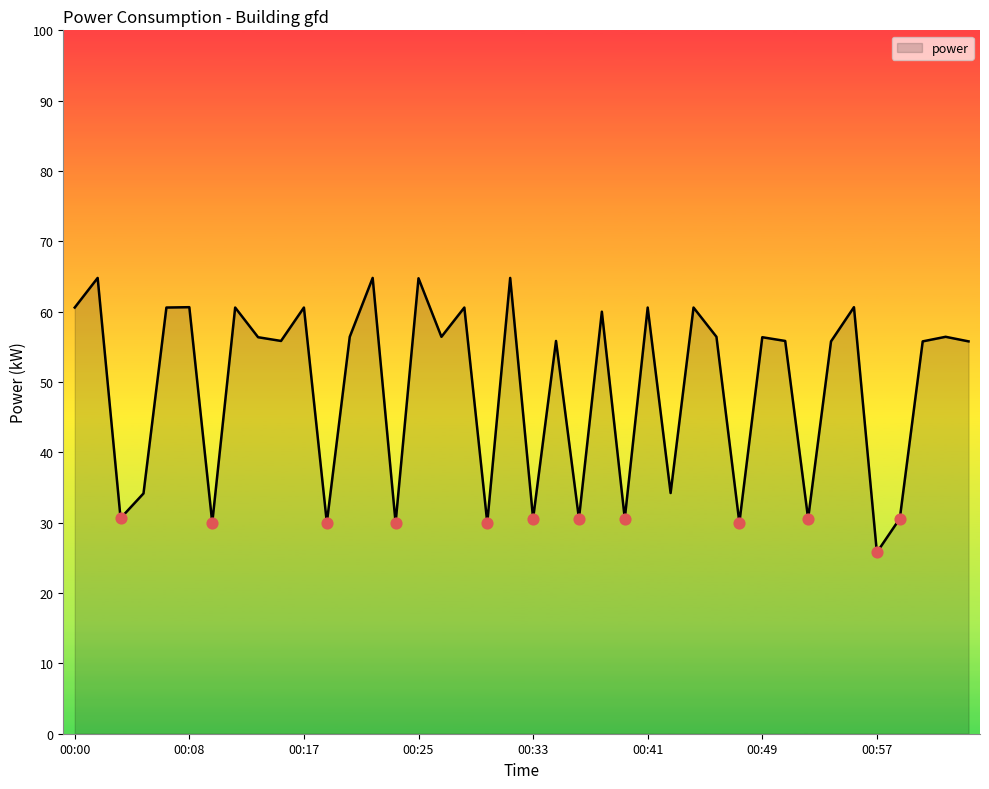

What is the minimum value shown in the chart?

25.8